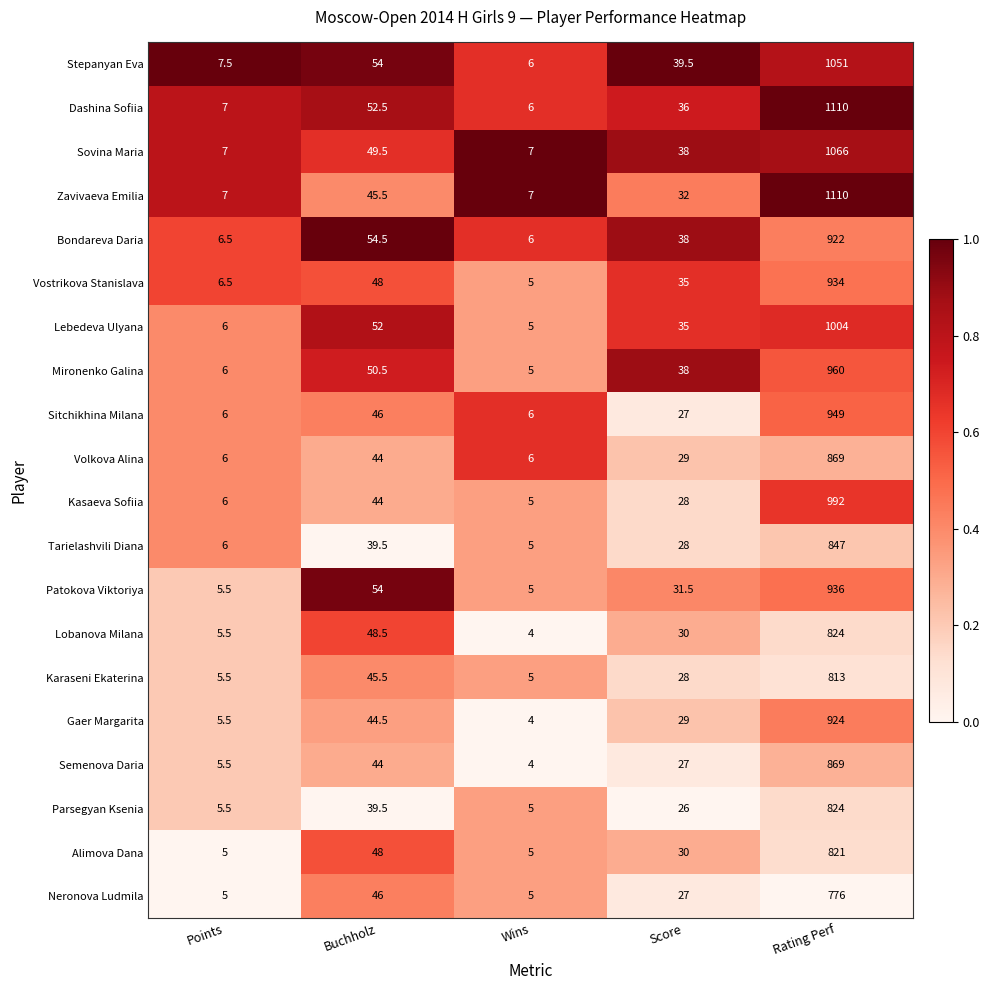

The Gaer Margarita series shows 1.7 at Points. True or false?

False